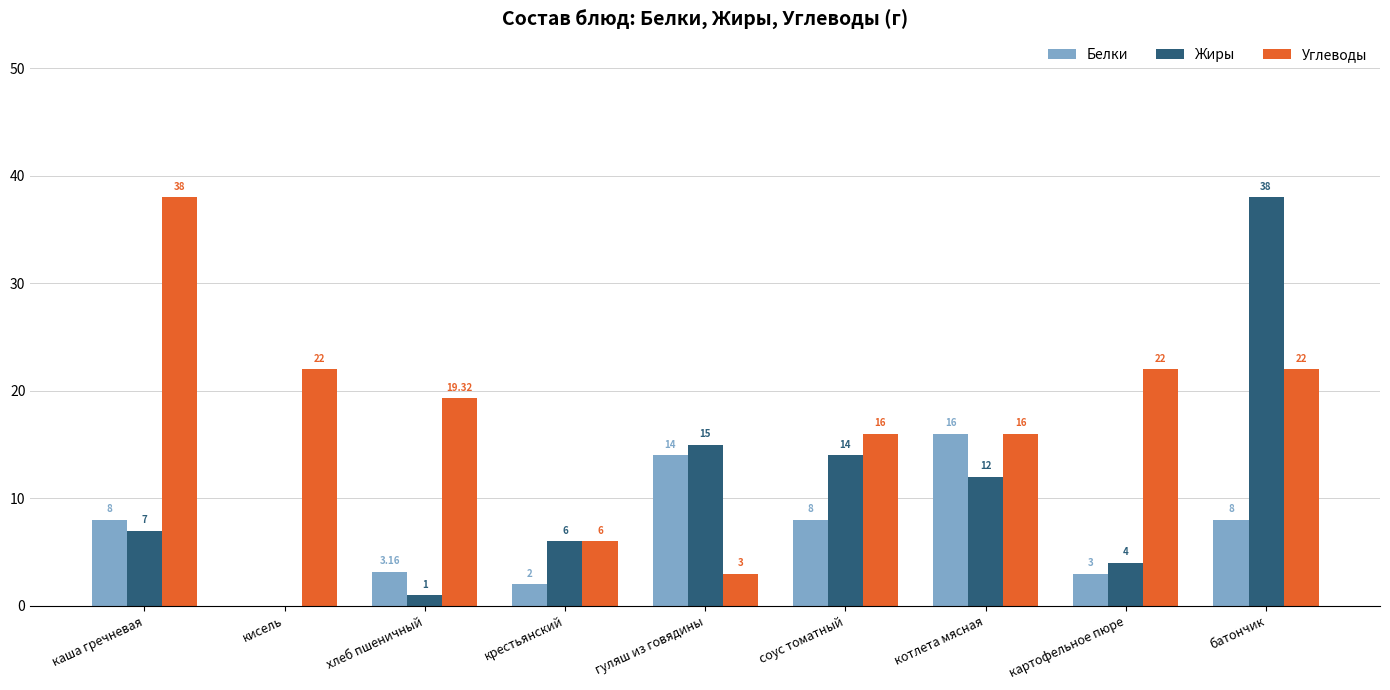

Between картофельное пюре and батончик, which series saw the biggest shift?

Жиры